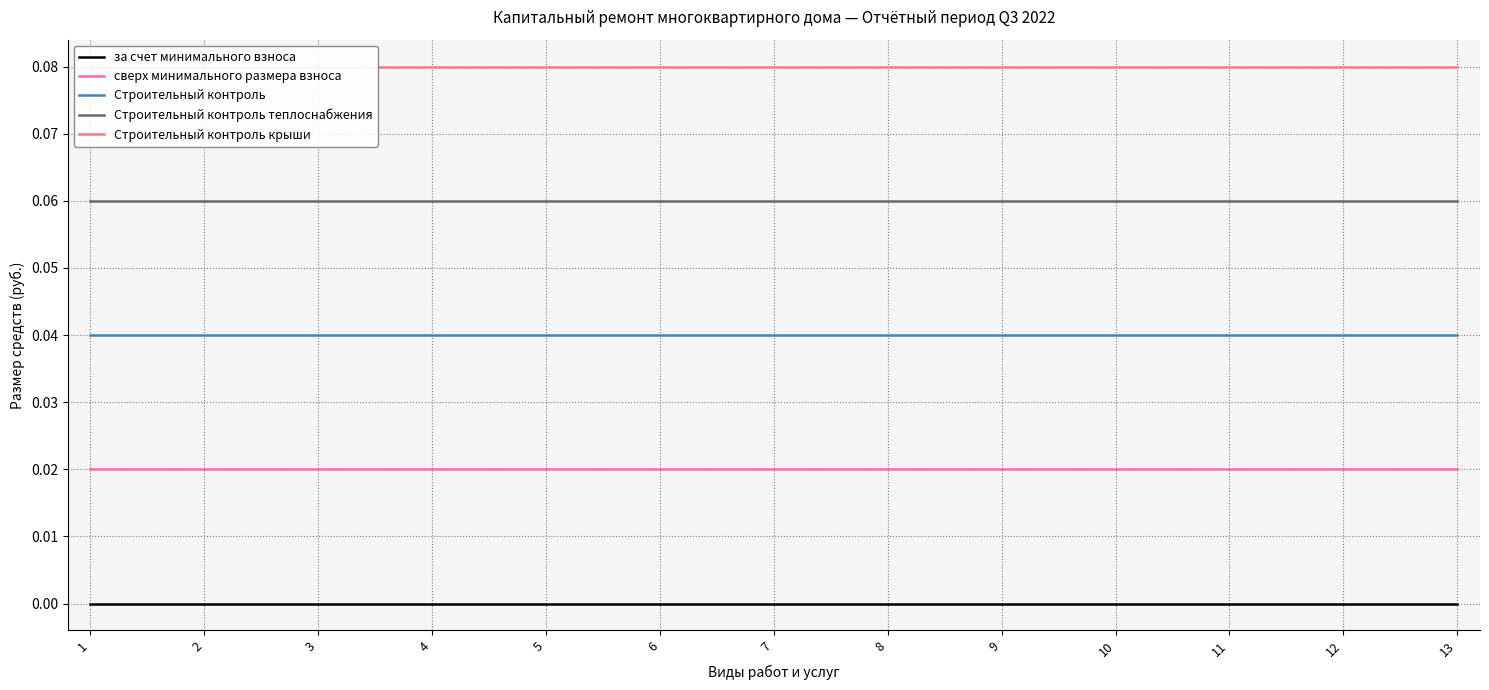

Does the chart have visible grid lines?

Yes